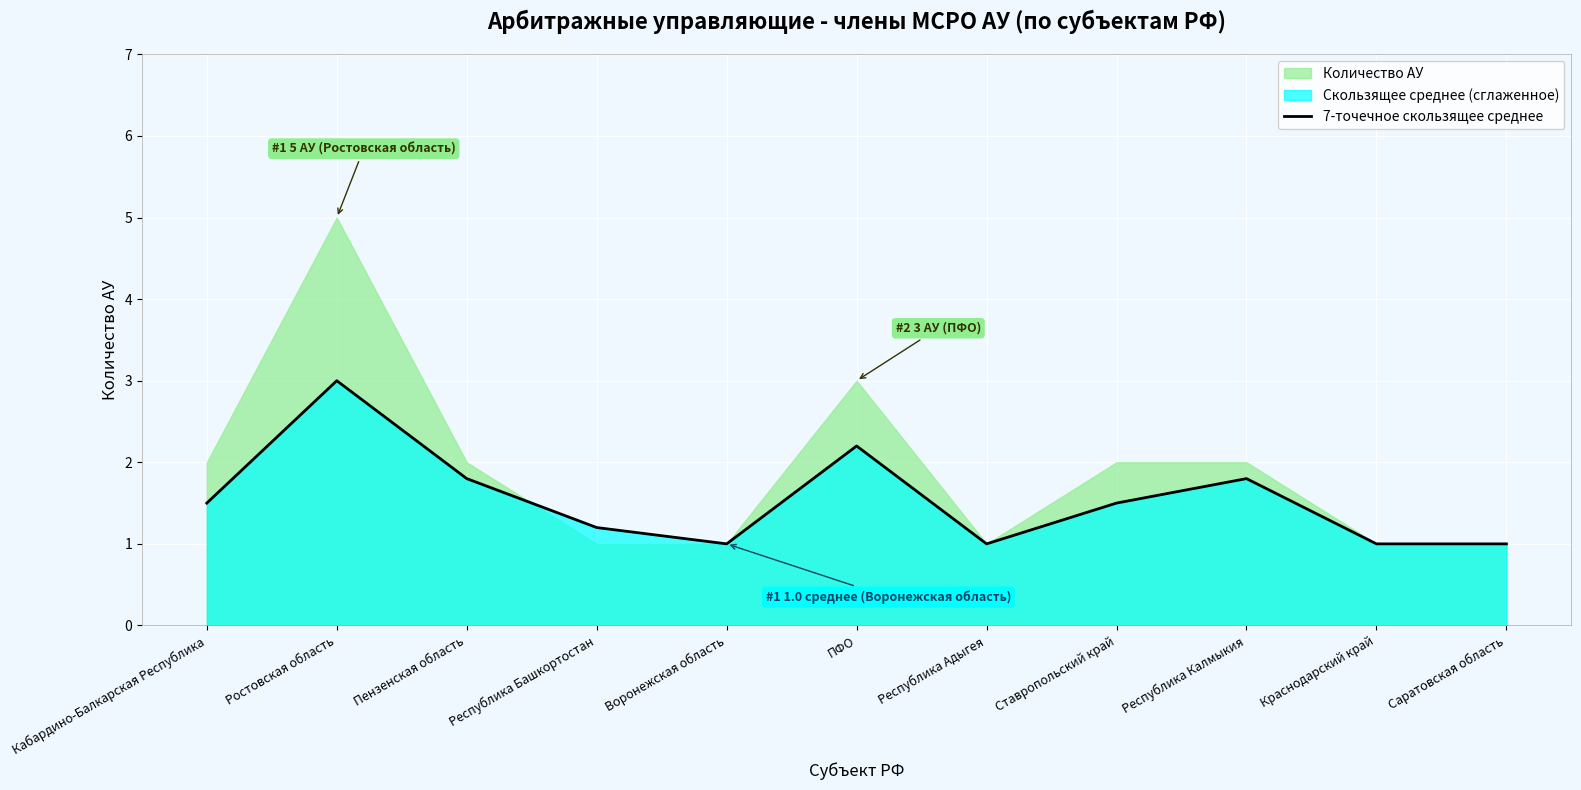

The value of 7-точечное скользящее среднее at Кабардино-Балкарская Республика is 1.0. True or false?

False